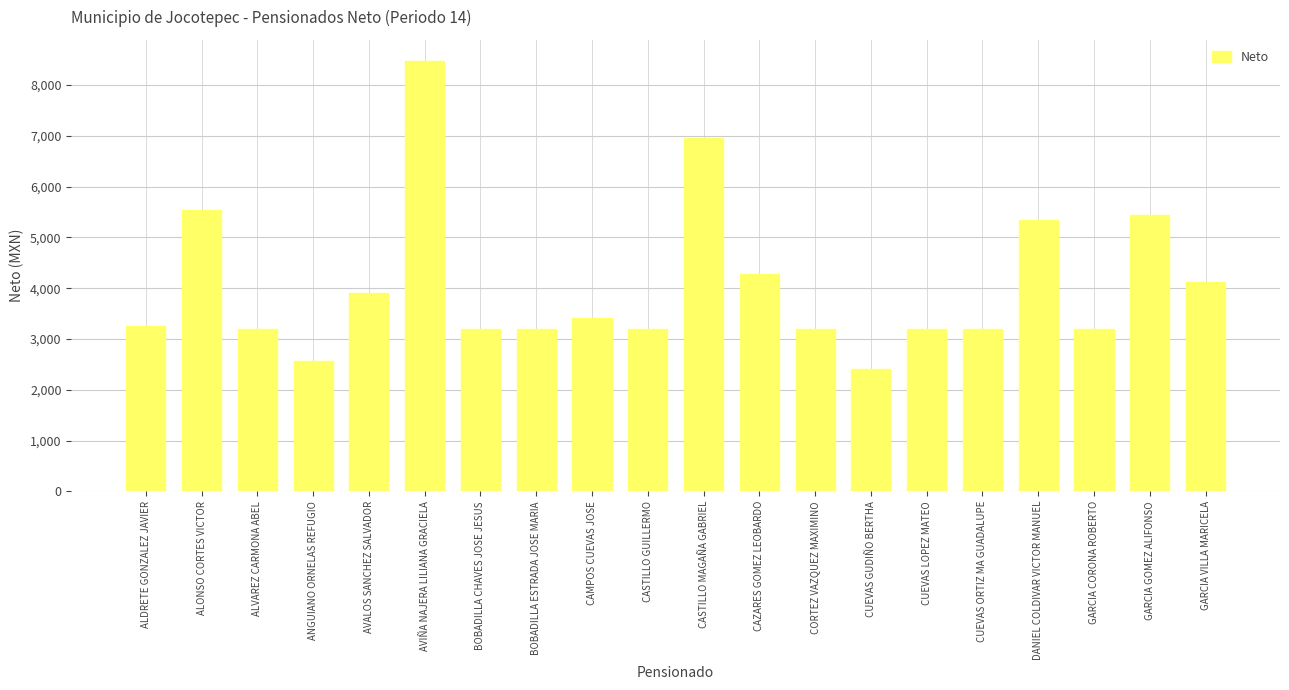

What is the average value?

4066.4